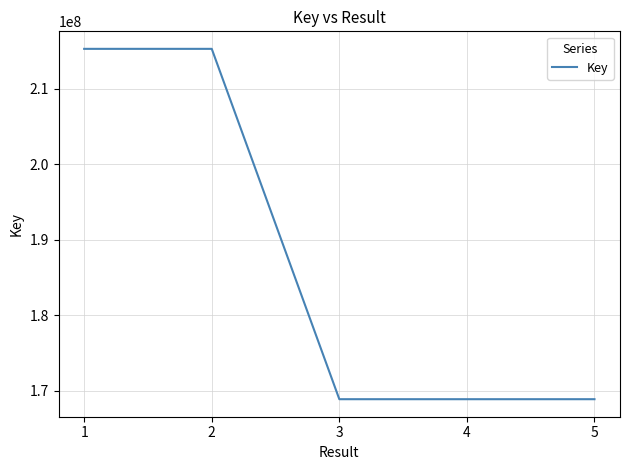

Is it true that the value at 5 is 220265736?

False